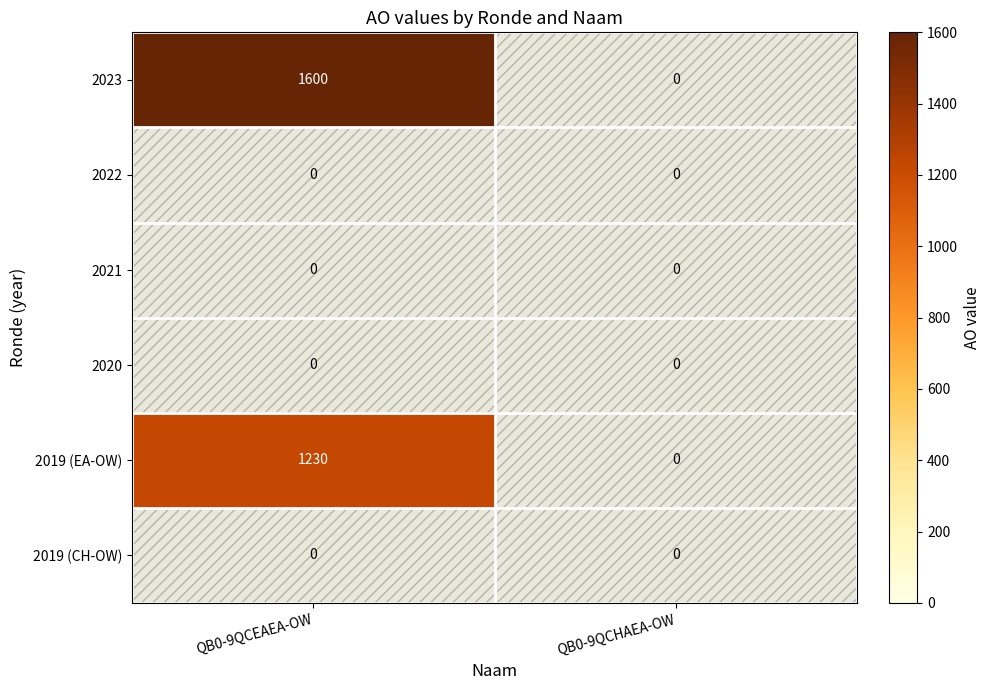

What is the maximum value shown in the chart?

1600